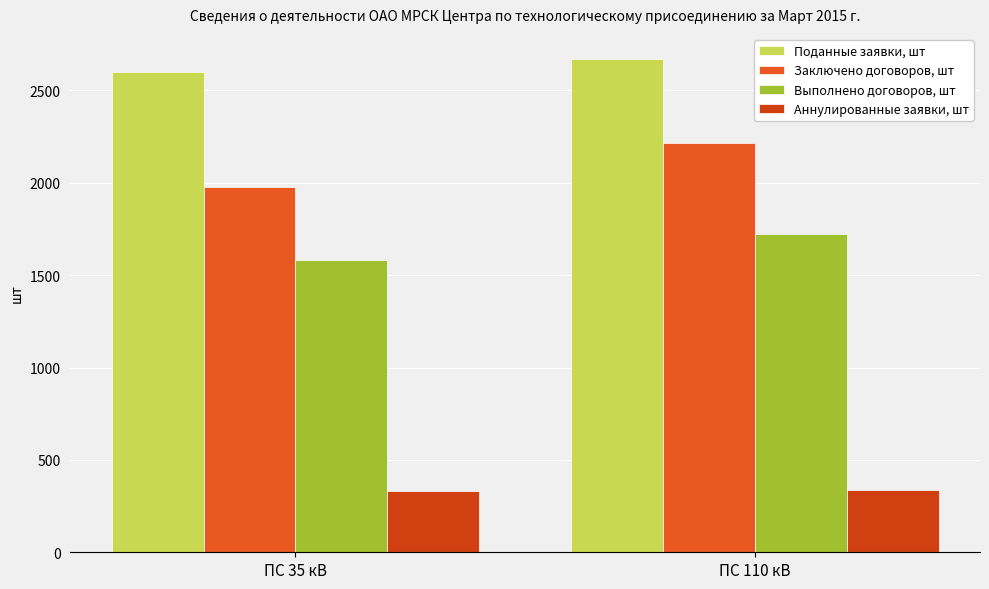

True or false: Поданные заявки, шт has a value of 1555 at ПС 35 кВ.

False